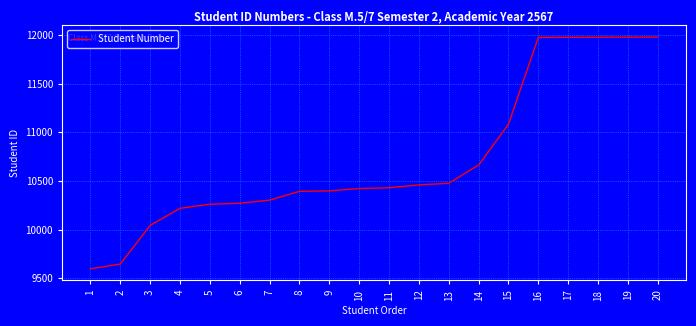

Does the chart display data point markers on the line(s)?

No